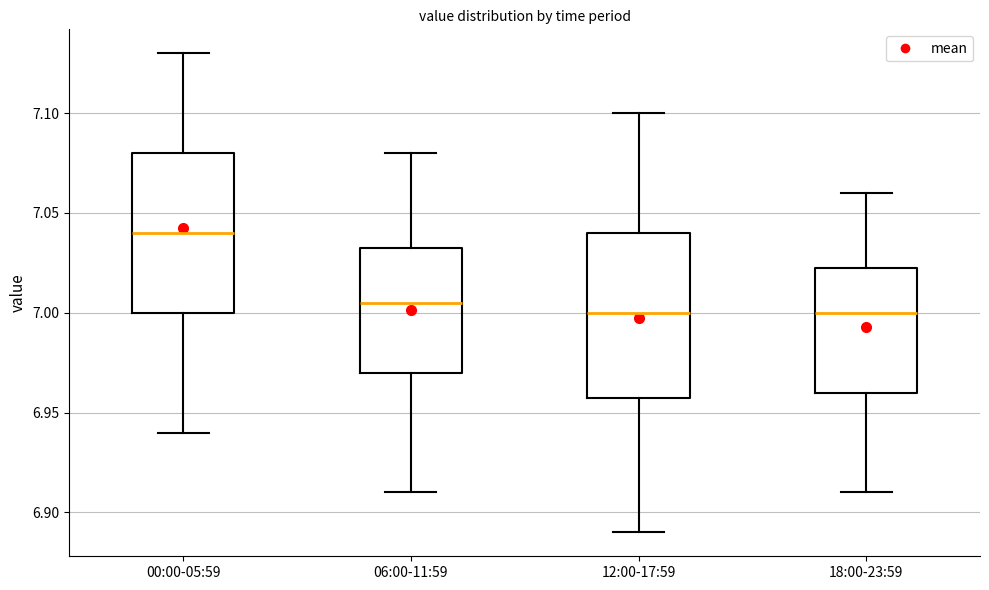

Reading left to right, transcribe this box plot: for each box, give where its median line is, the range the box spans, and where its two whiskers end, as read against the y-axis. The values are not printed on the chart, so give them approximately, as read against the axis.

00:00-05:59: median 7.040, box 7.000 to 7.080, whiskers 6.940 to 7.130
06:00-11:59: median 7.005, box 6.970 to 7.035, whiskers 6.910 to 7.080
12:00-17:59: median 7.000, box 6.960 to 7.040, whiskers 6.890 to 7.100
18:00-23:59: median 7.000, box 6.960 to 7.025, whiskers 6.910 to 7.060